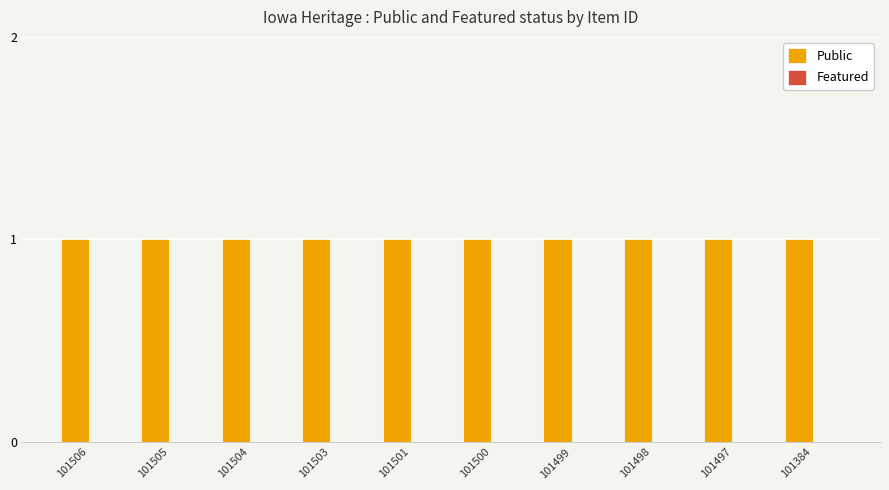

At 101499, list the series in order from smallest to largest.

Featured, Public